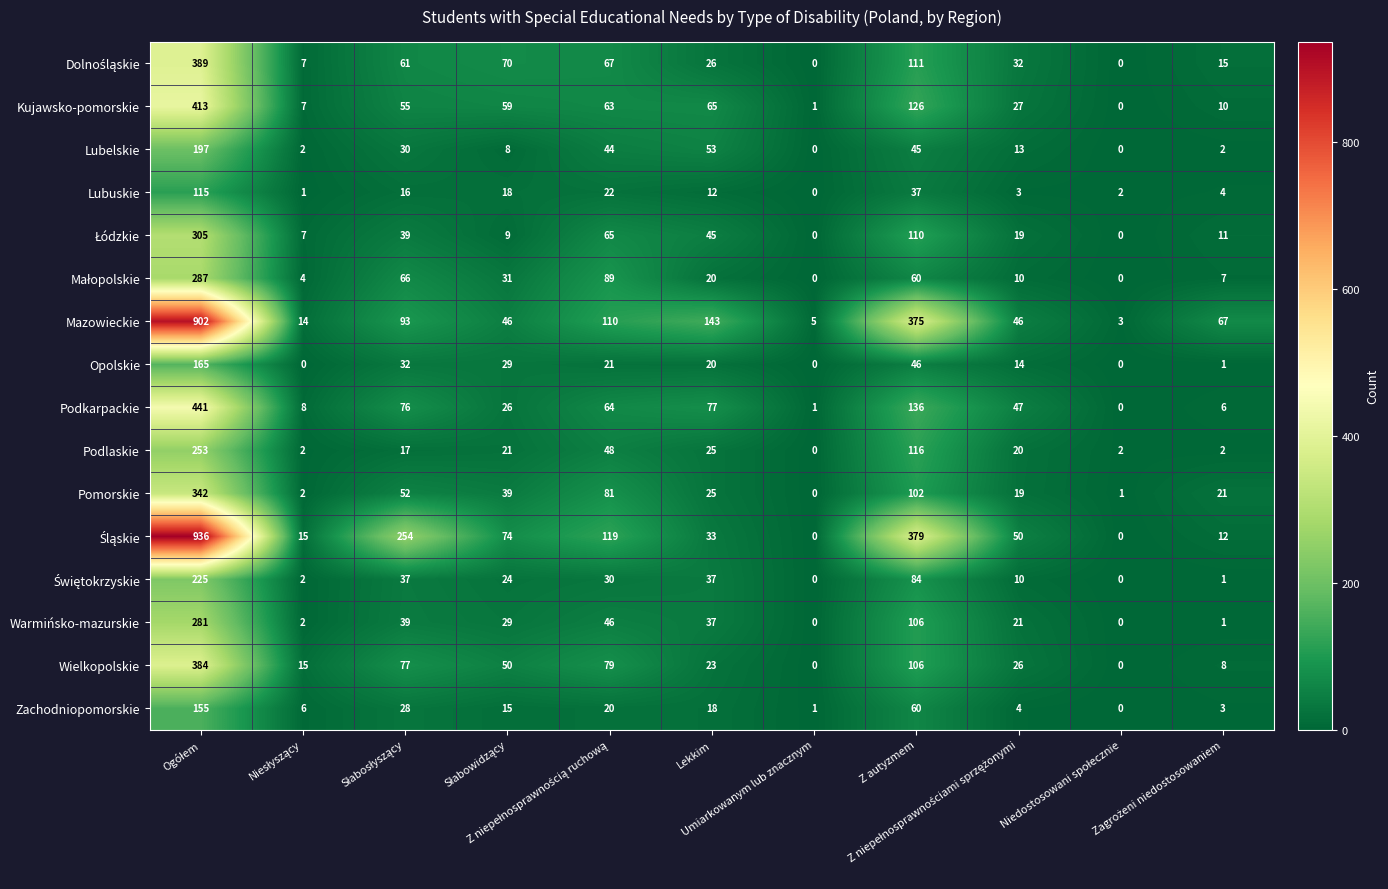

What is the greatest value displayed?

936